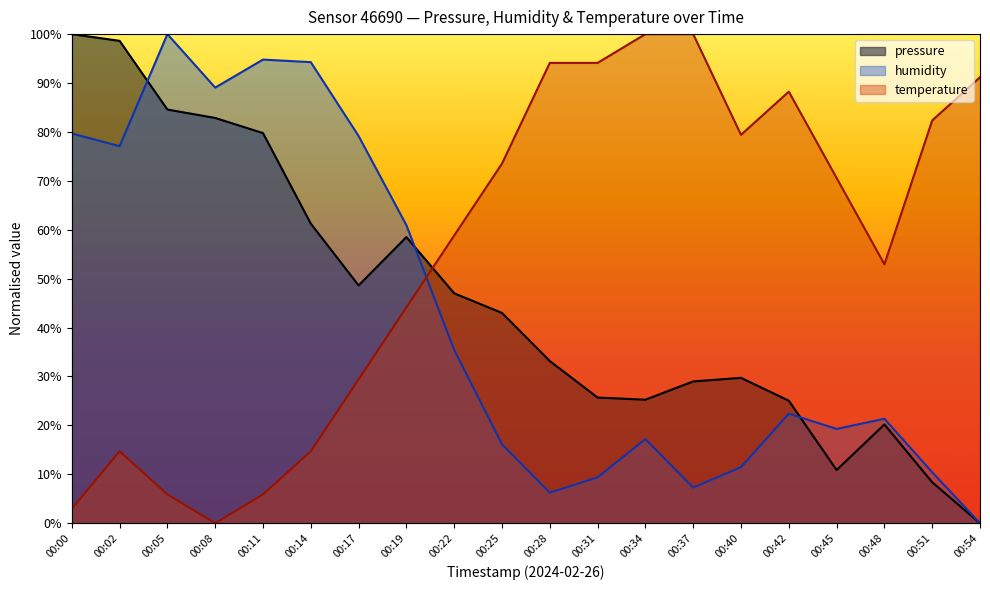

The value of temperature at 00:54 is 0.9. True or false?

True